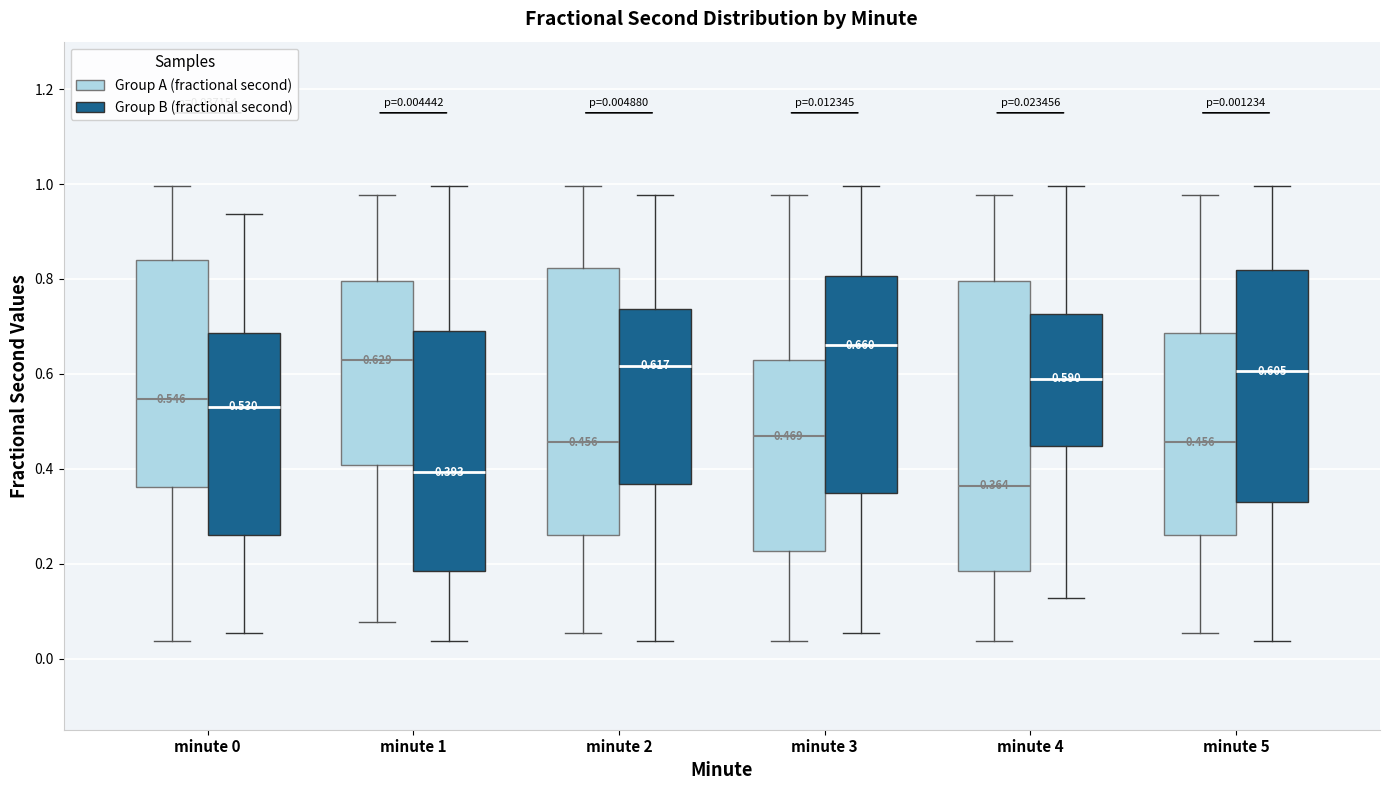

Comparing the boxes themselves (not the whiskers), which one is the tallest?

minute 4 (Group A (fractional second))